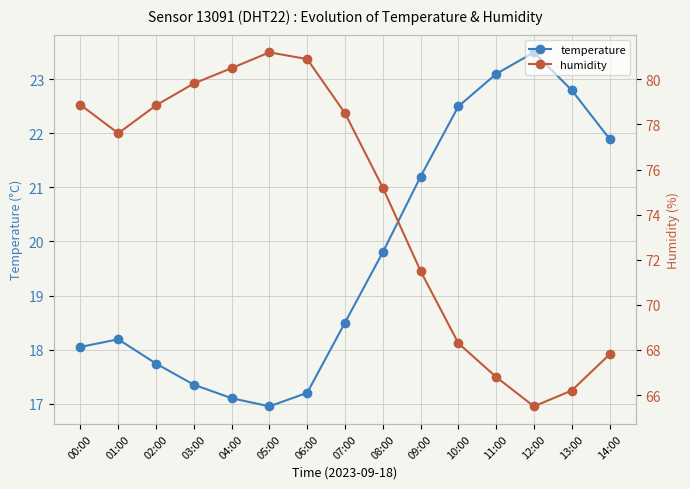

True or false: temperature and humidity cross at least once.

False